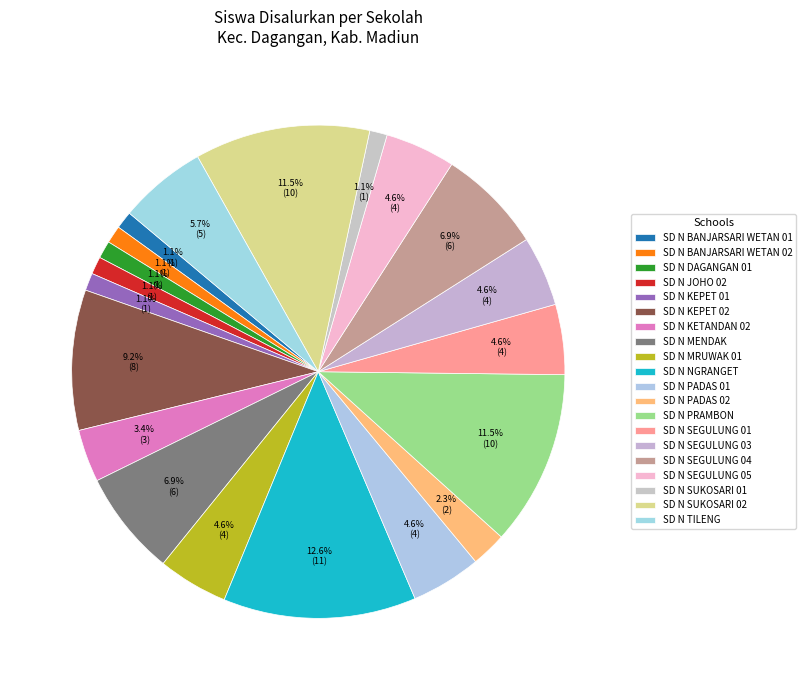

How many slices are in this pie chart?

20